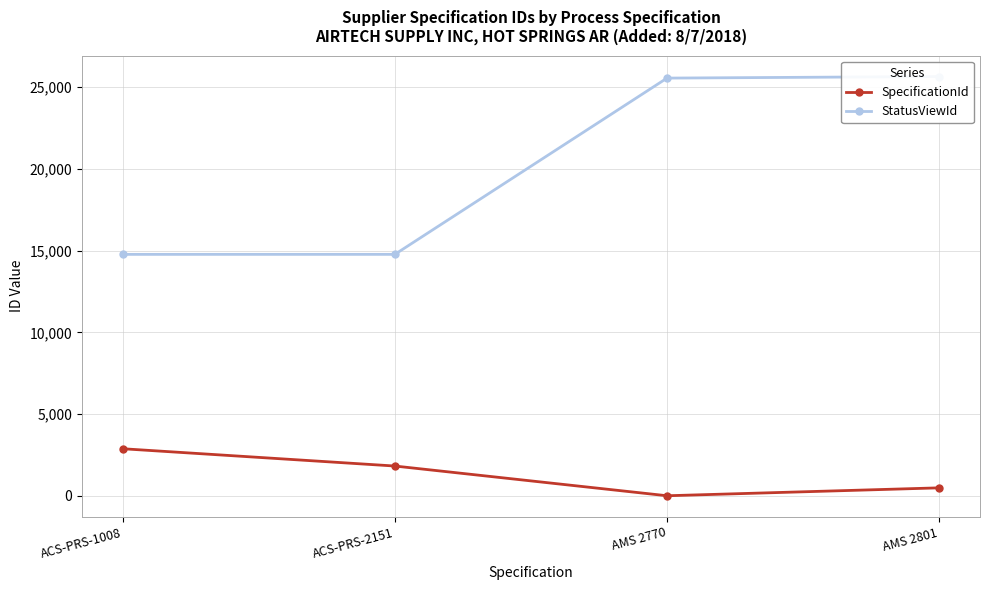

What is the sum of the SpecificationId values at ACS-PRS-2151 and AMS 2770?

1824